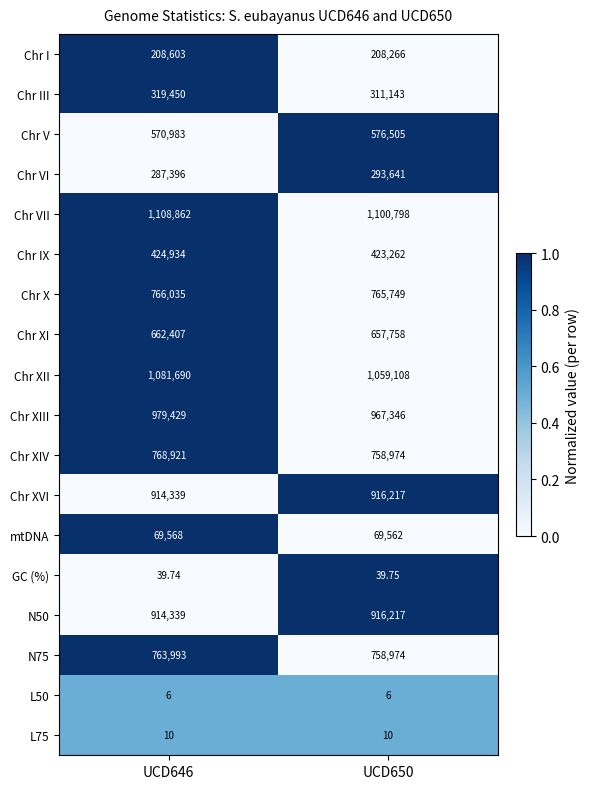

Which series has the largest total across all categories?

Chr VII